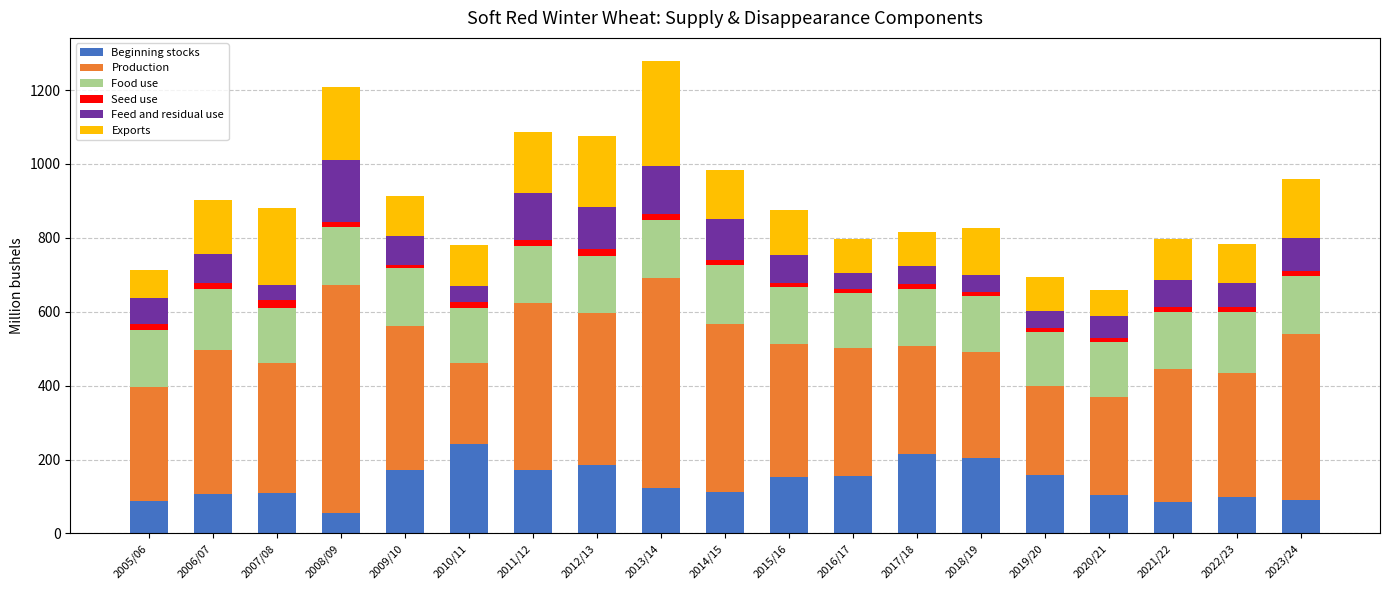

The value of Beginning stocks at 2019/20 is 158.0. True or false?

True